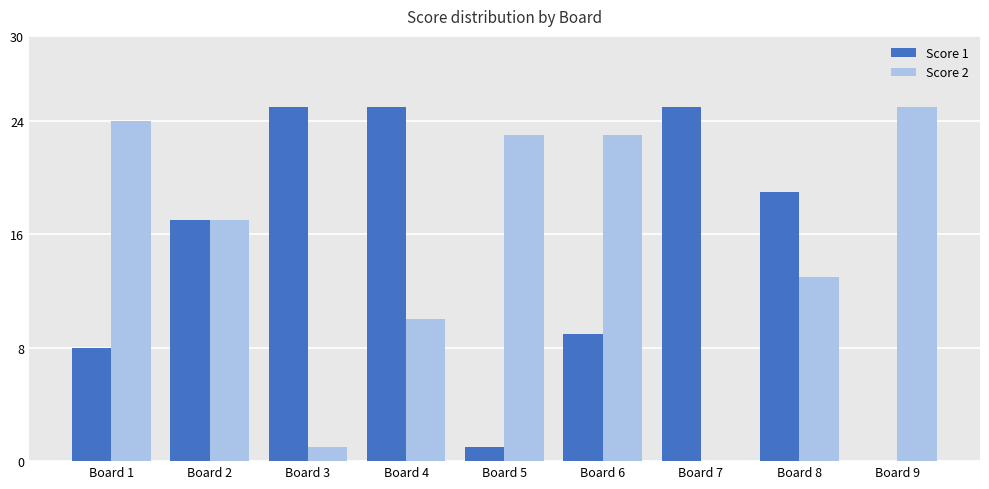

True or false: Score 1 has a value of 25 at Board 7.

True